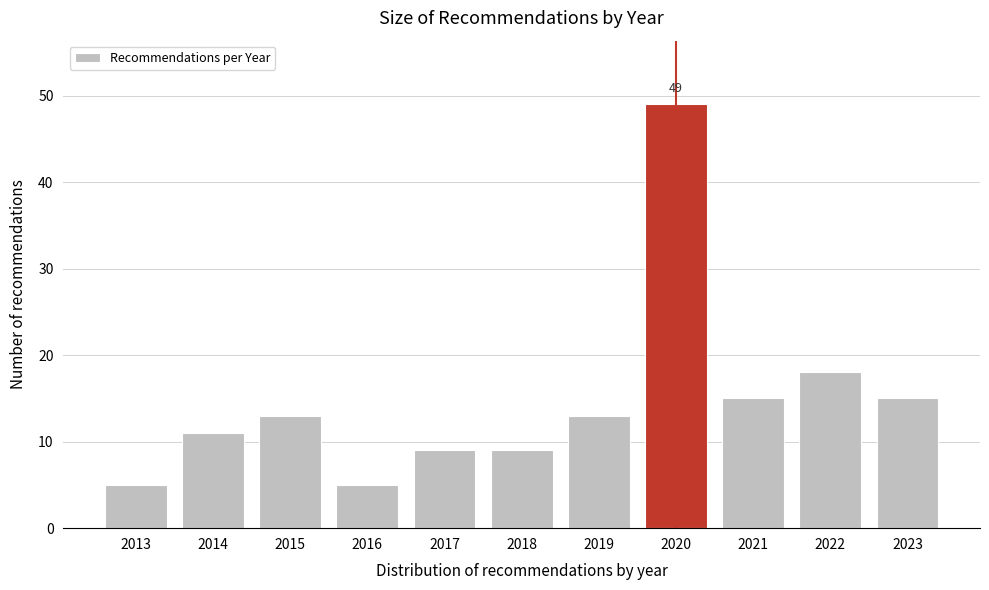

Reading left to right, transcribe all the data shown in this chart.

2013=5	2014=11	2015=13	2016=5	2017=9	2018=9	2019=13	2020=49	2021=15	2022=18	2023=15